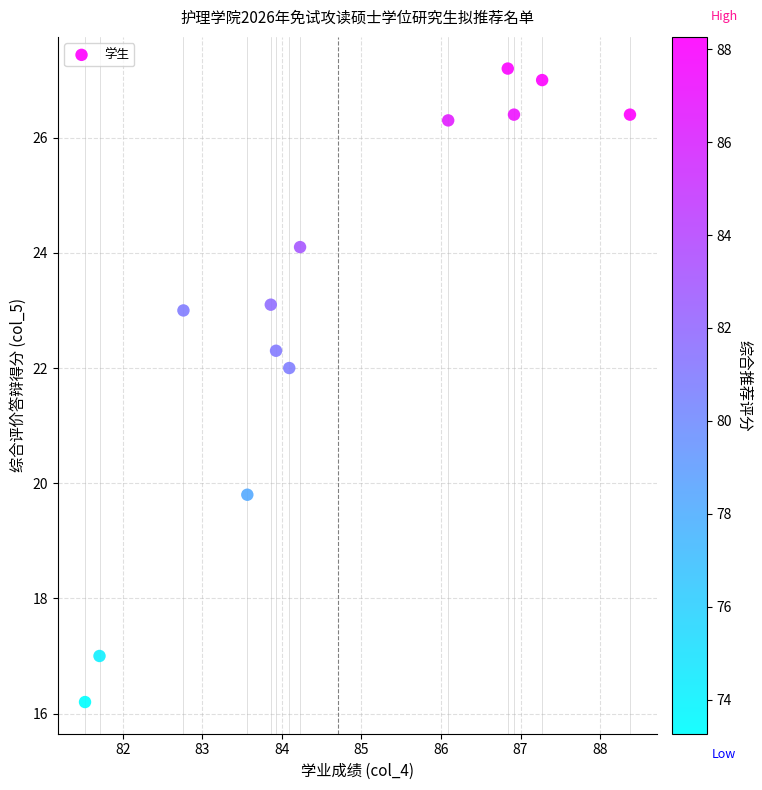

What Y value in the scatter plot is closest to 21?

22.0